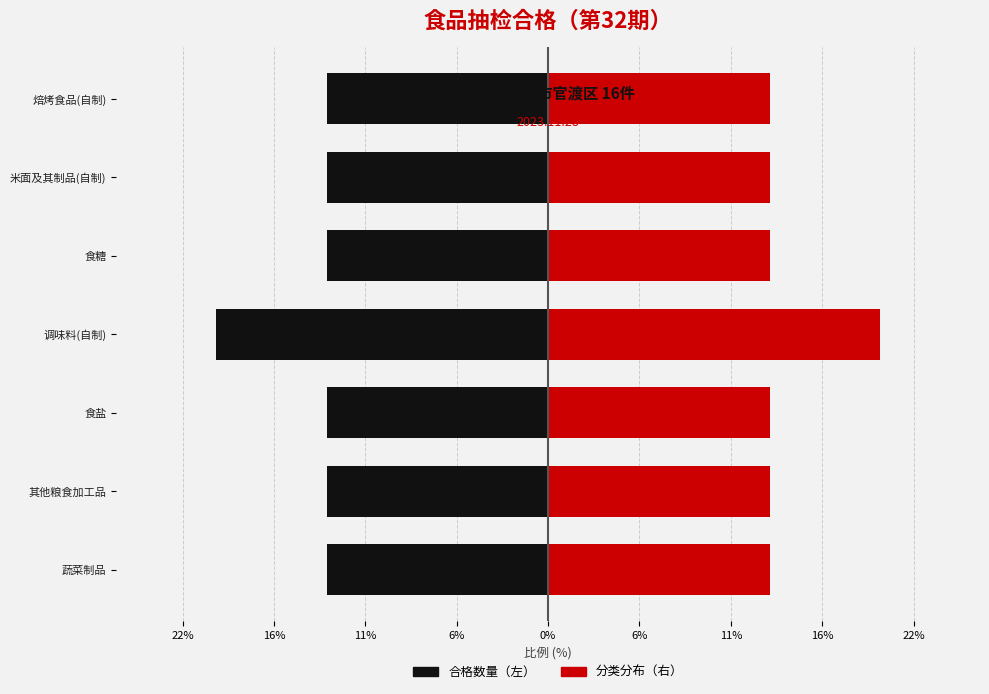

Rank the series by their maximum value, from highest to lowest.

Right (分类), Left (合格)